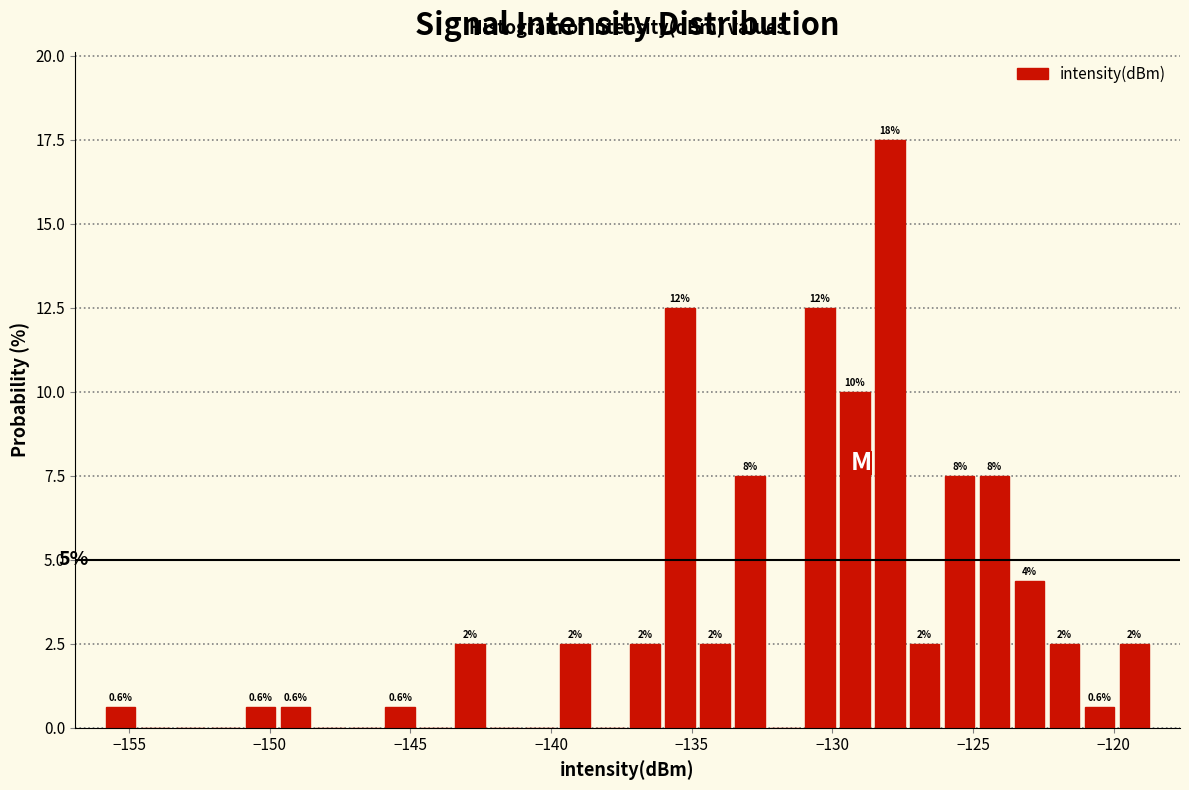

Read against the x-axis, roughly where is the centre of the tallest bar?

-128.0